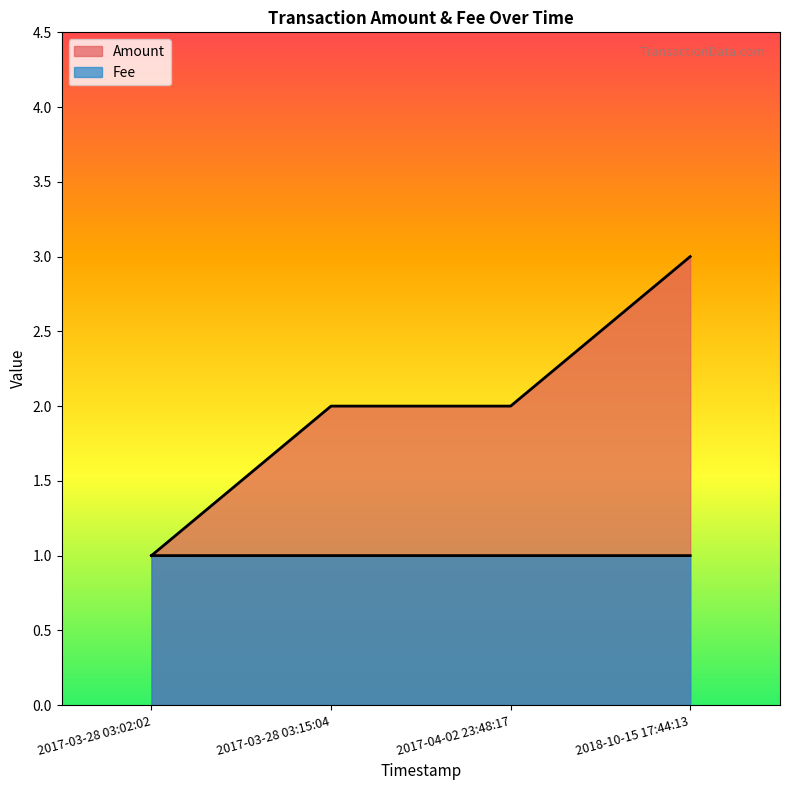

Where is Fee nearest to the value 1?

2017-03-28 03:02:02